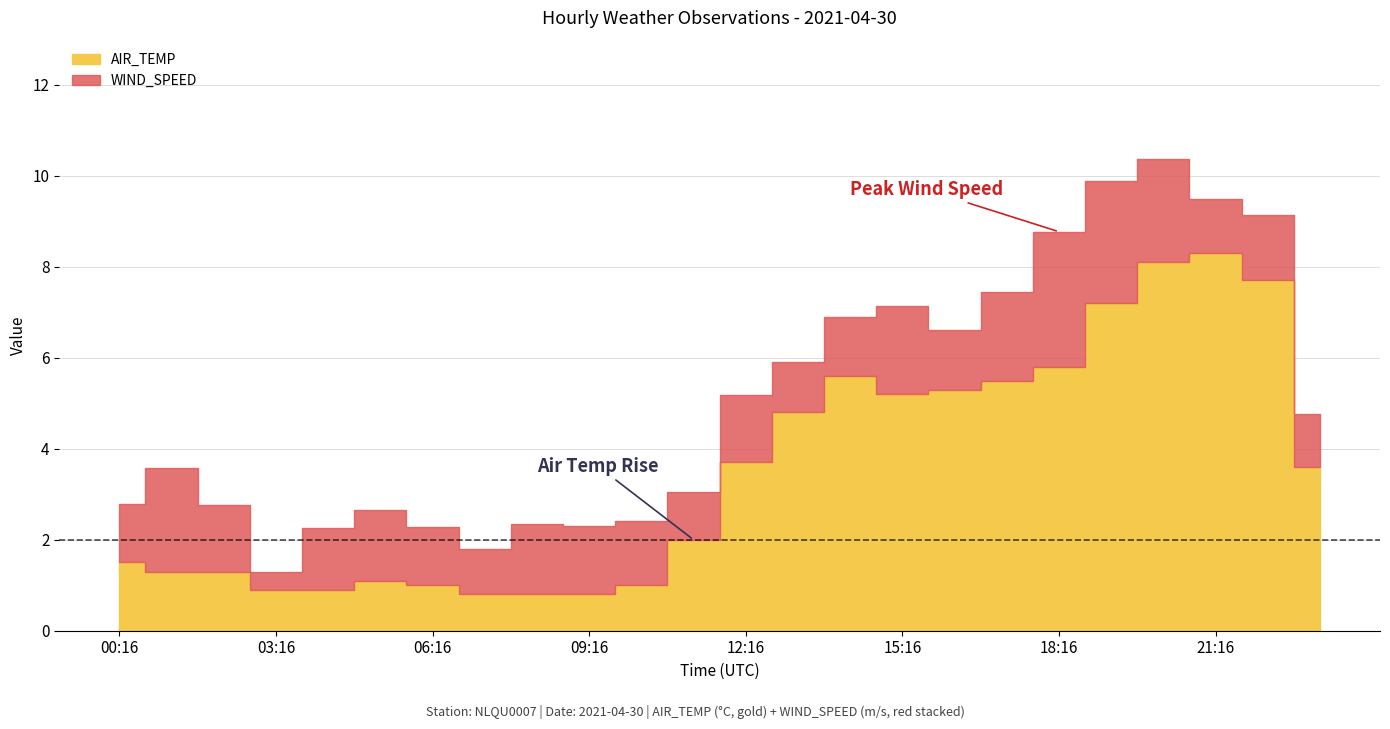

True or false: AIR_TEMP has more than 1 points higher than both neighbors.

True